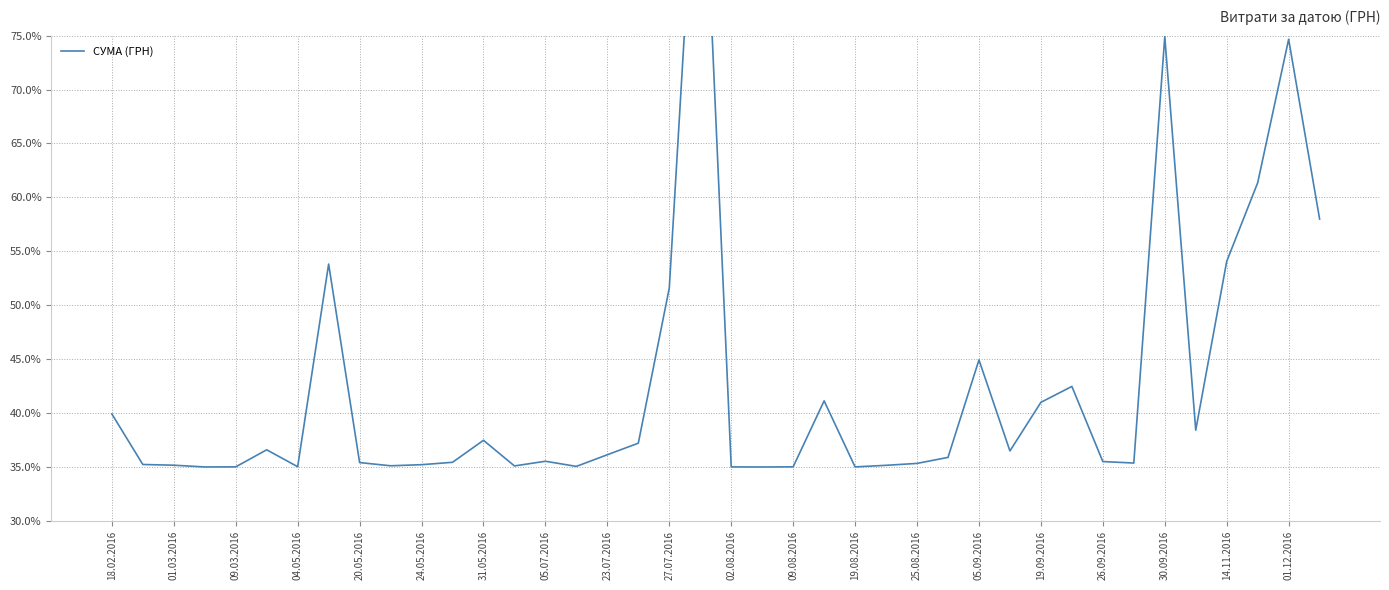

The chart shows a value of 60.1 at 20.05.2016. True or false?

False